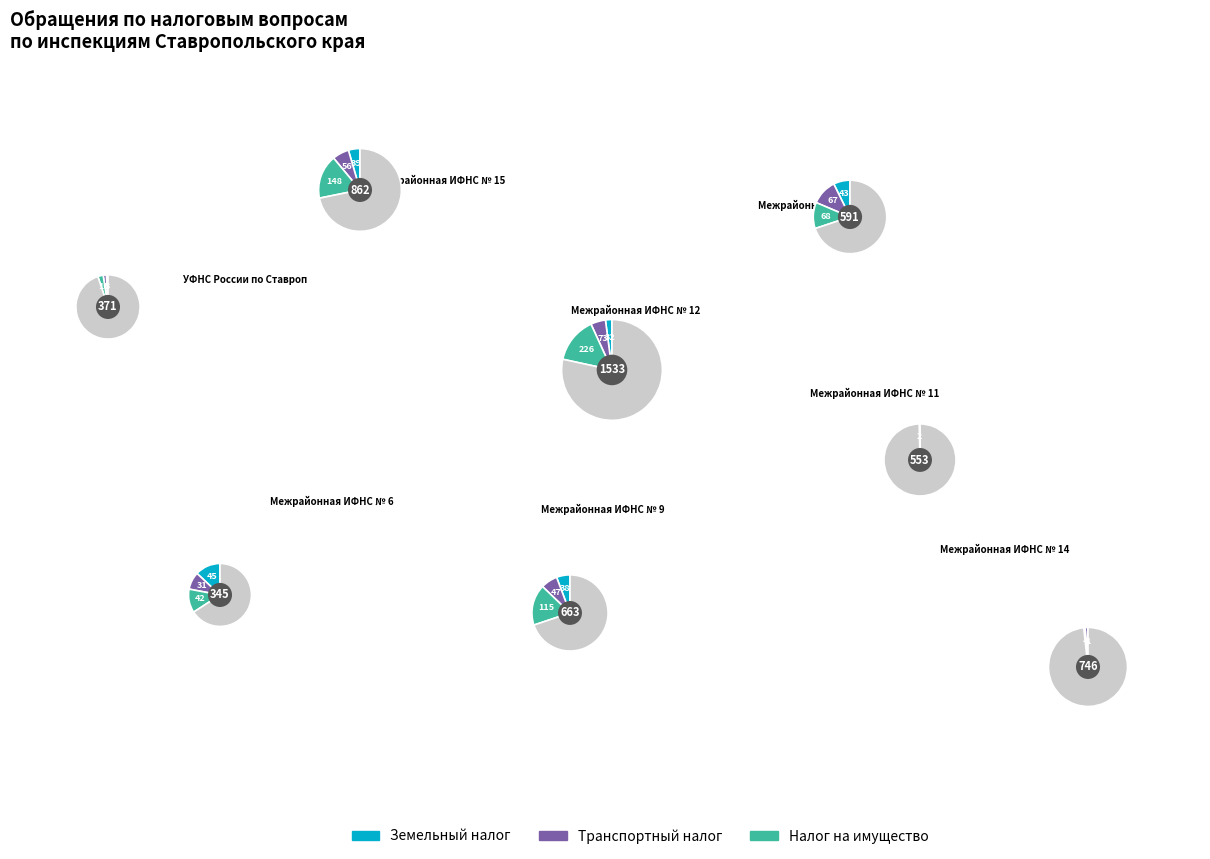

To the nearest percent, what is the difference between the largest and smallest slice percentages?

36%